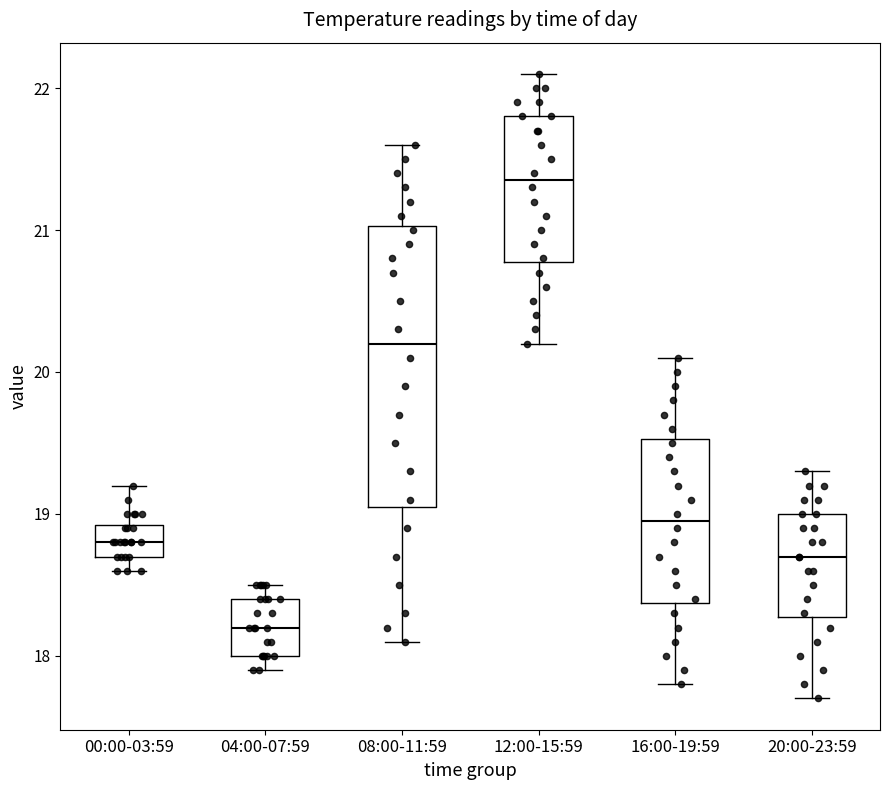

Which box has the highest median line?

12:00-15:59